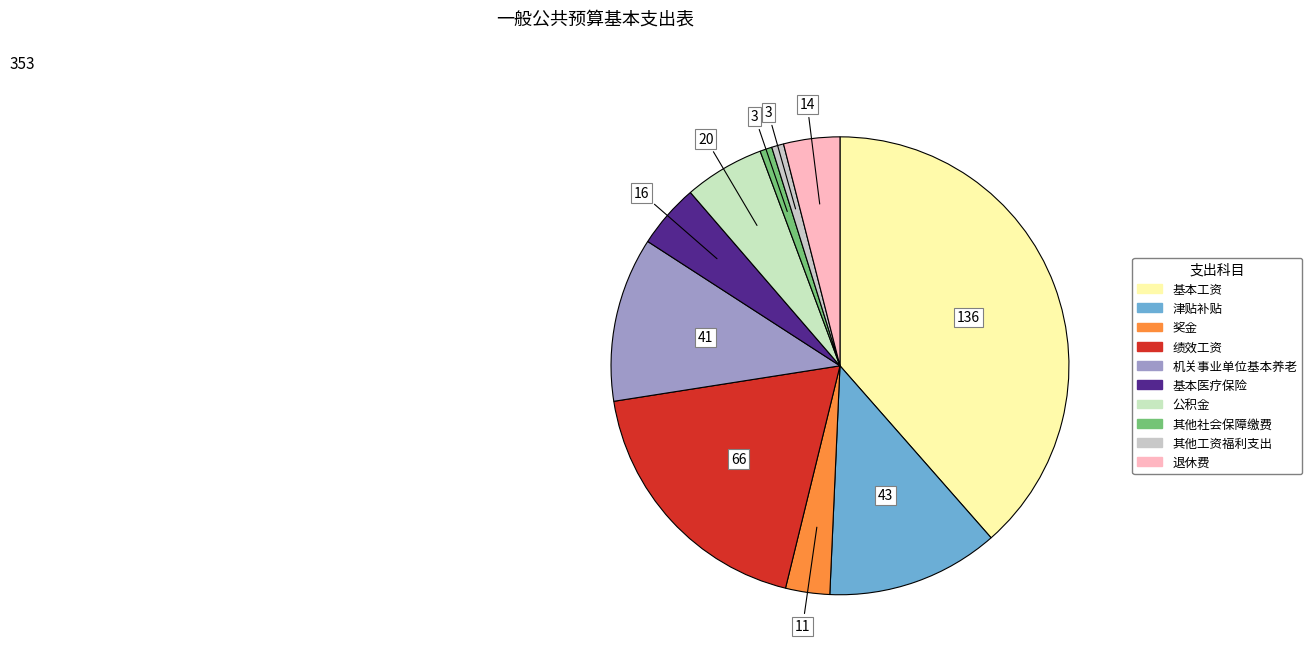

To the nearest percent, what is the average slice percentage?

10%